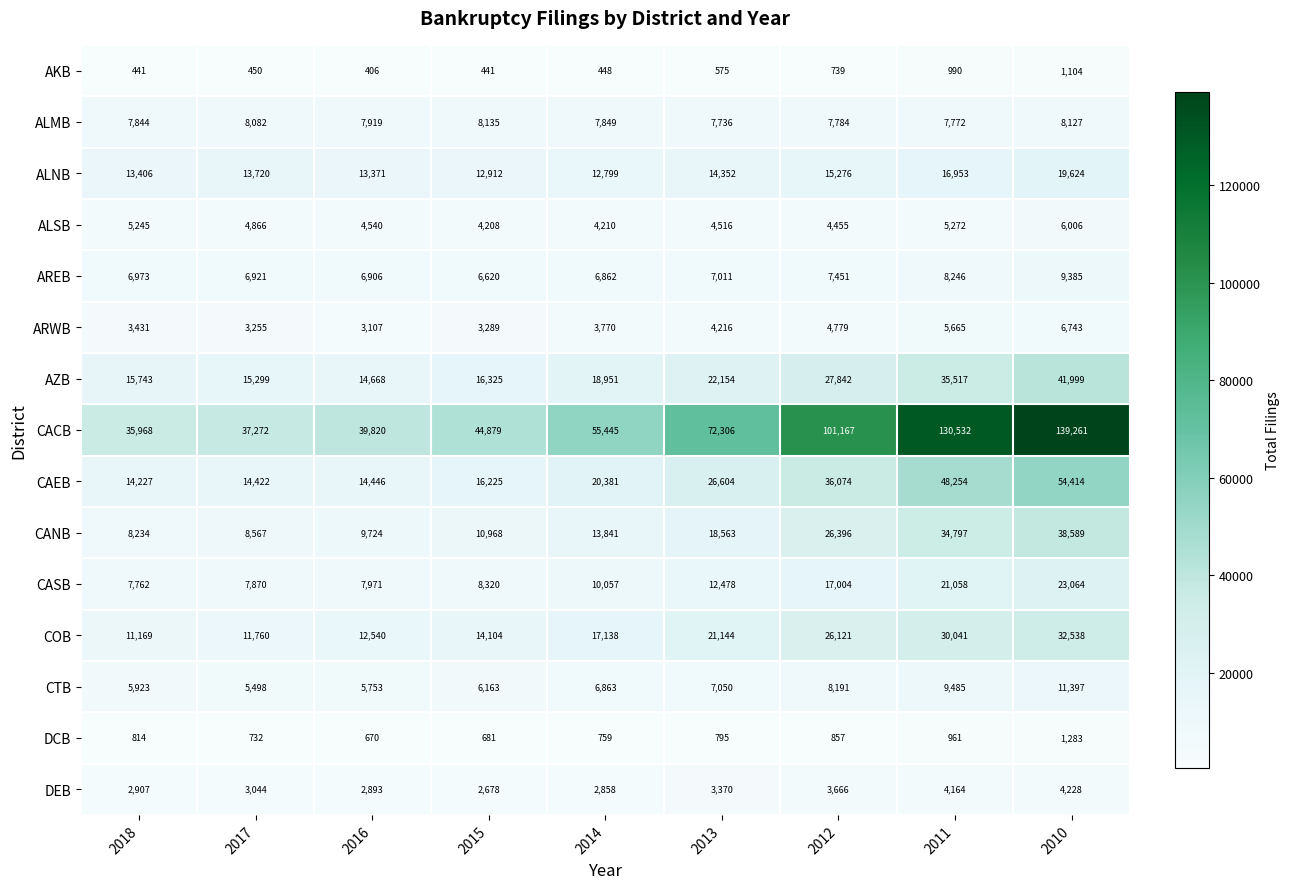

Count the number of data series in this chart.

15